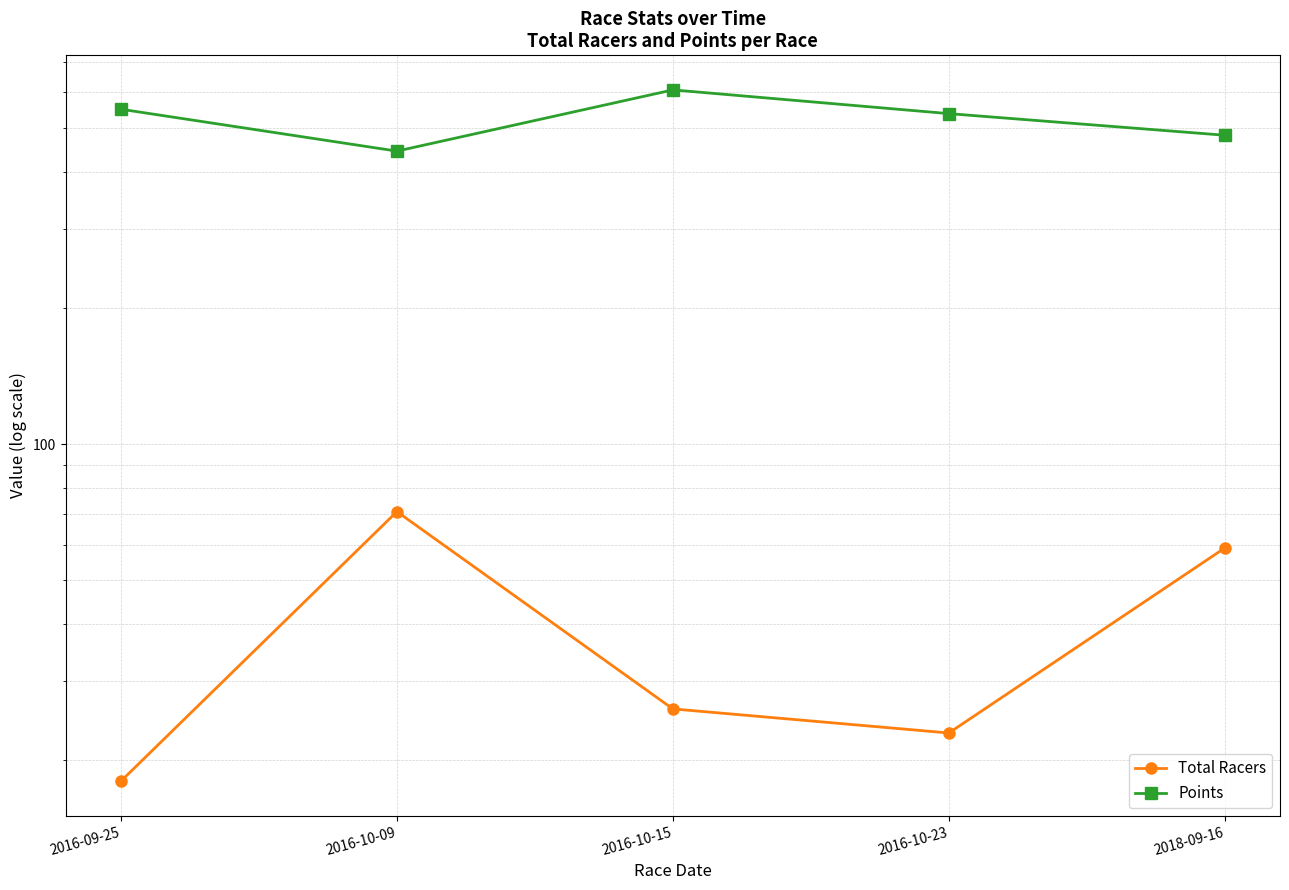

At how many categories does at least one series exceed 345?

5